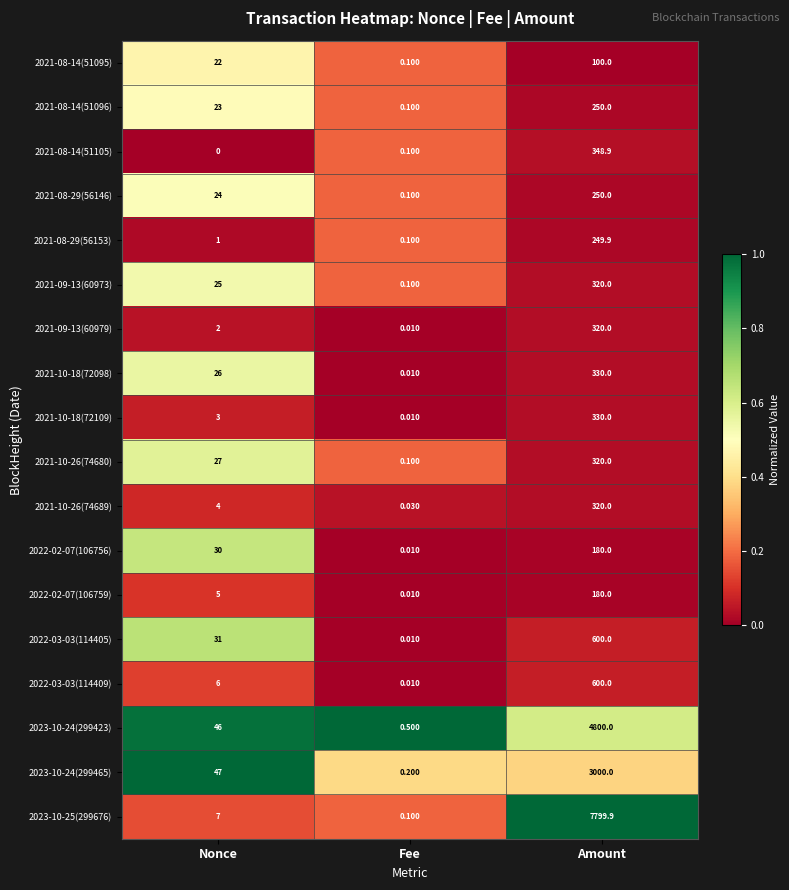

Where is 2021-10-26(74689) nearest to the value 160?

Nonce